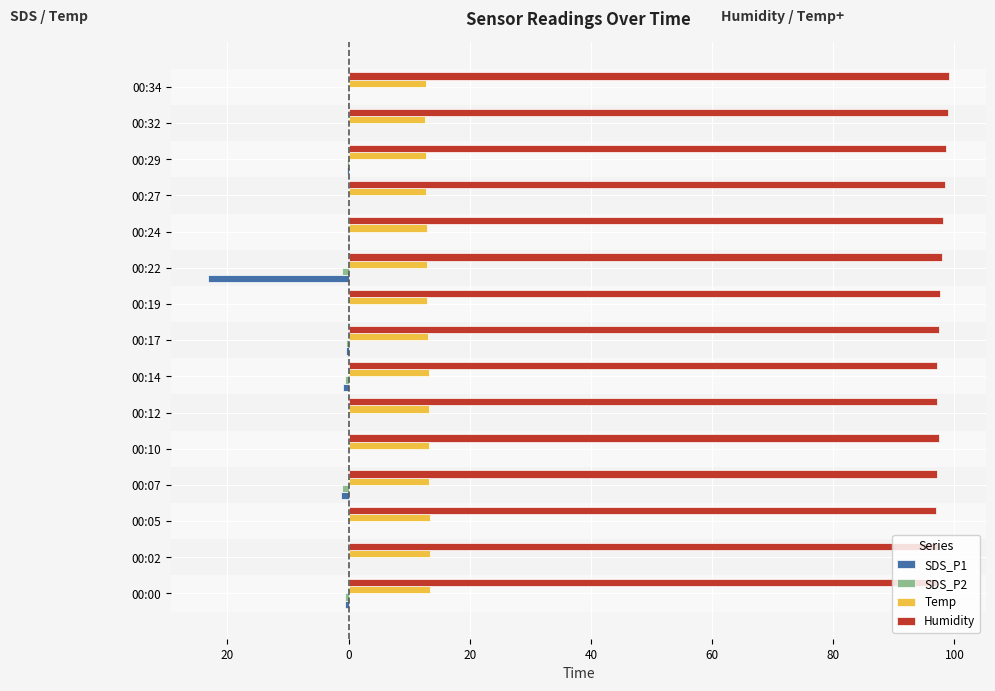

What is the sum of all SDS_P2 values?

-4.2